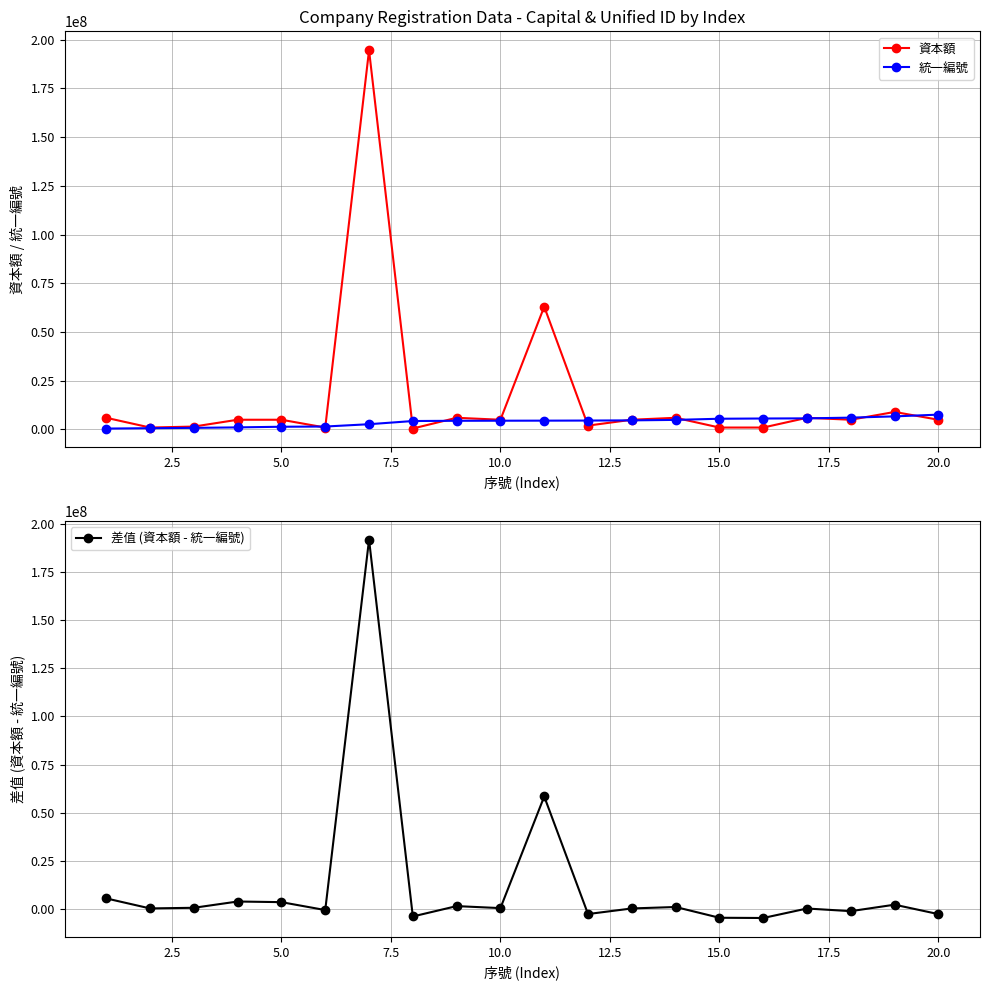

How many interior local peaks does the 資本額 series have?

6